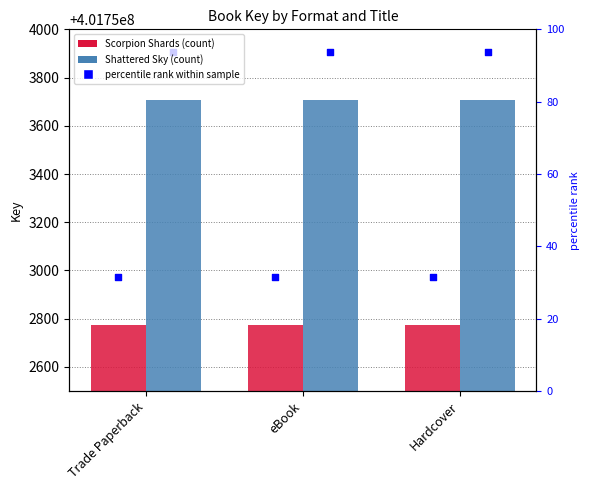

Which series has the largest total across all categories?

Shattered Sky